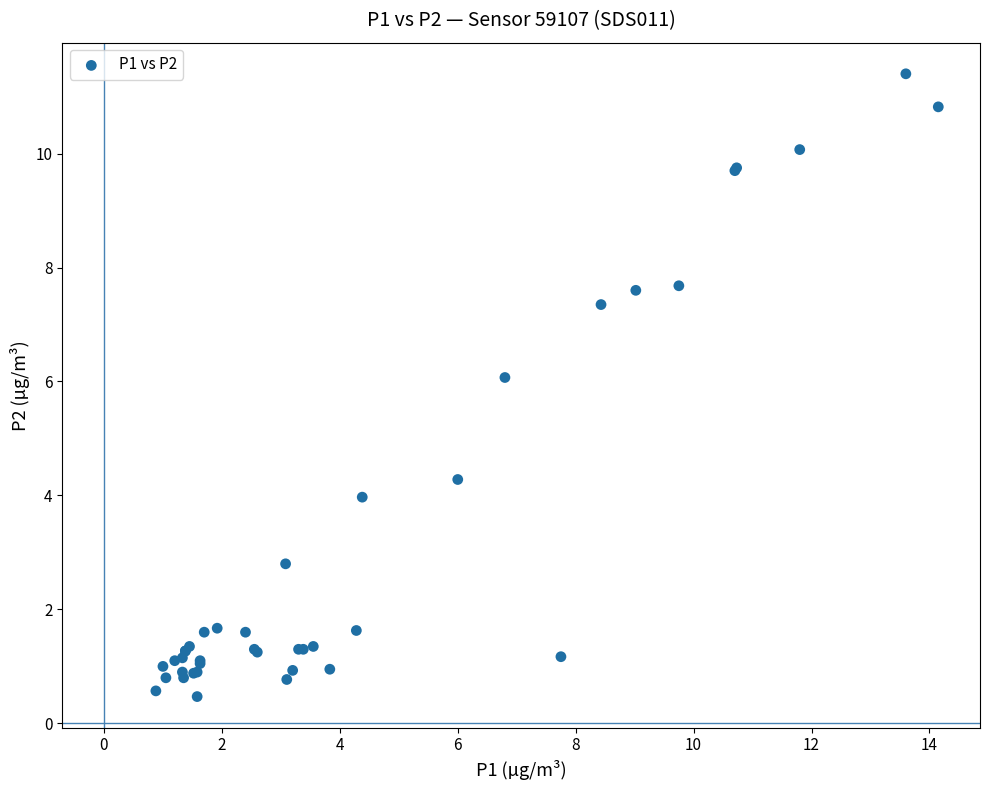

What Y value in the scatter plot is closest to 5?

4.3